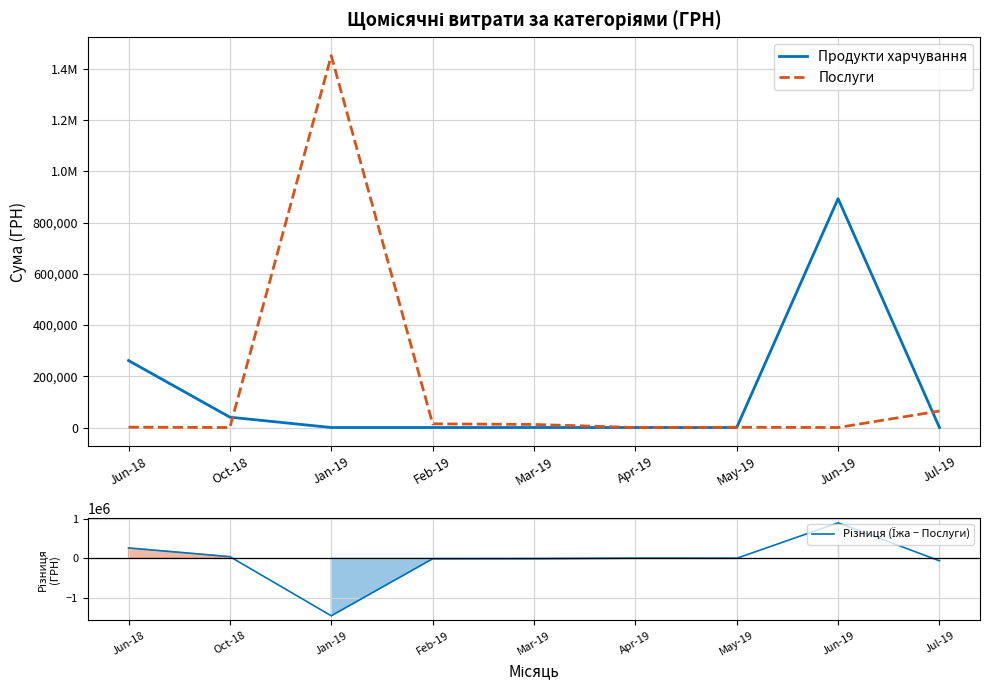

Count the number of data series in this chart.

3